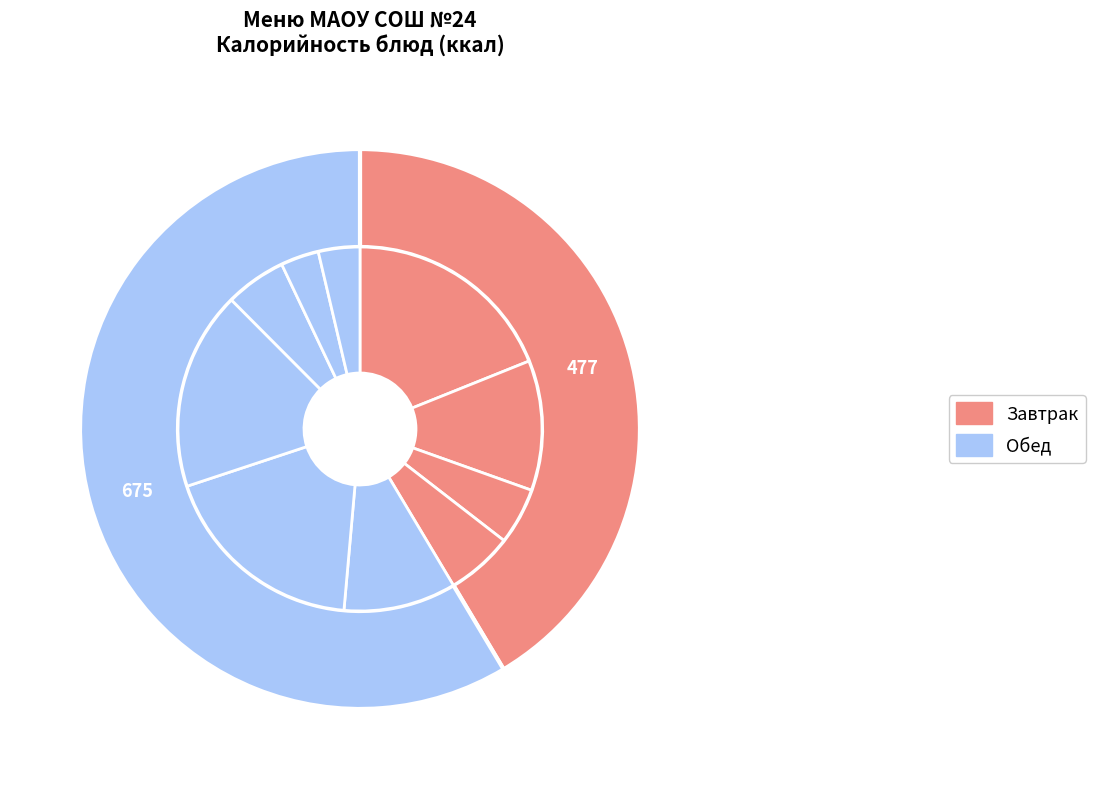

What is the ratio of the value at Сырок творожный to the value at Хлеб пшеничный/ржаной?

1.9